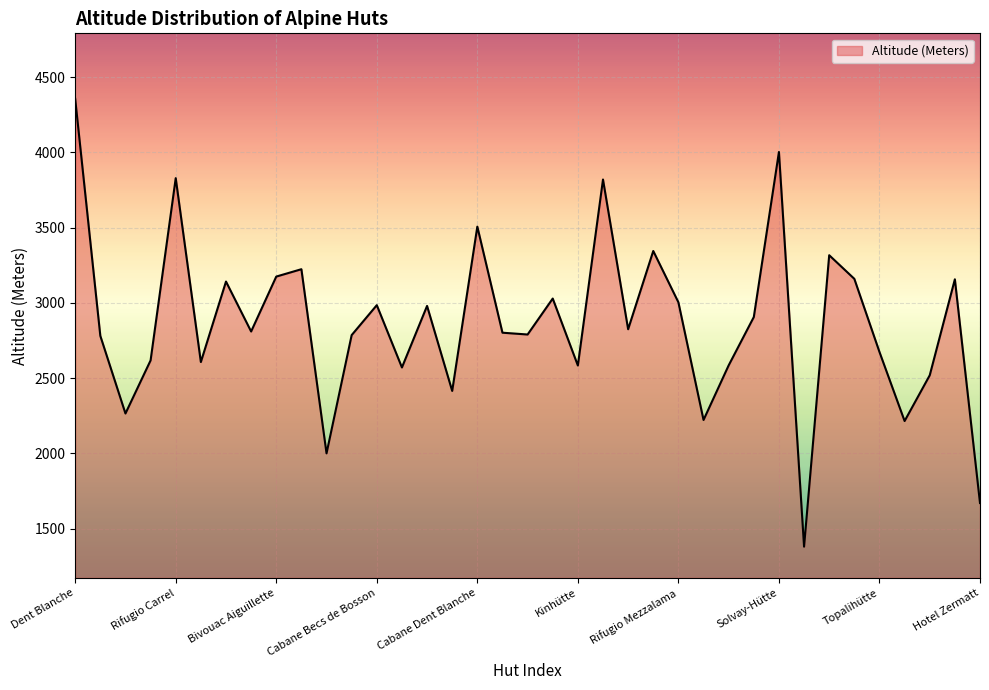

What is the greatest value displayed?

4356